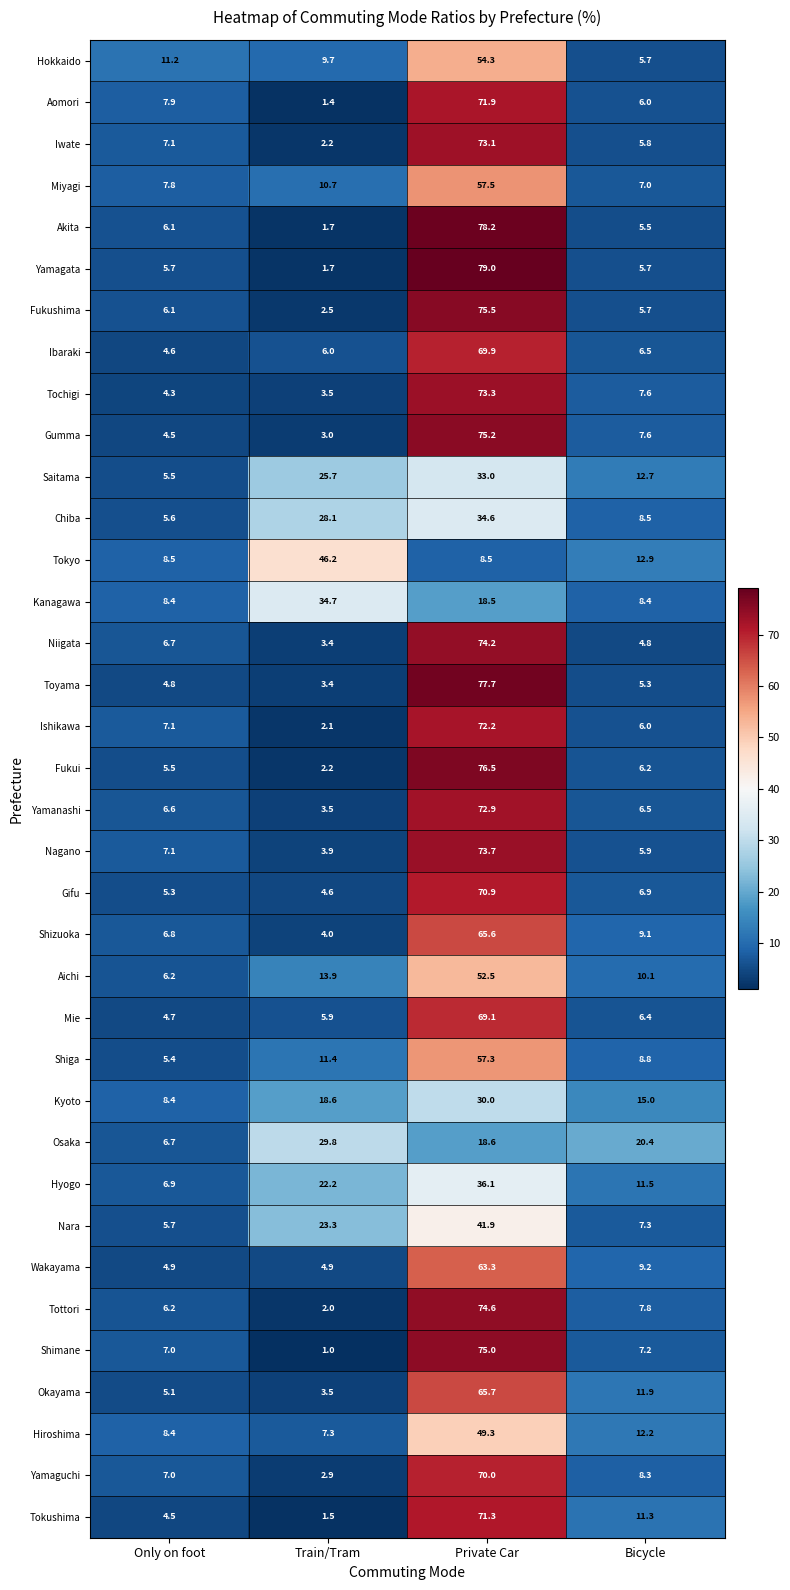

The Aomori series shows 1.4 at Train/Tram. True or false?

True